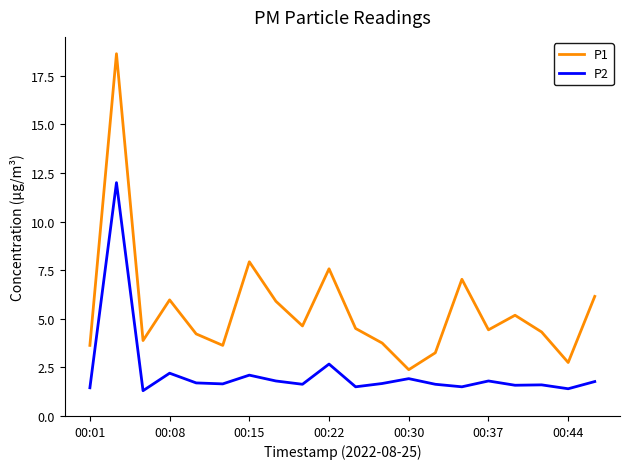

True or false: P1 and P2 intersect in this chart.

False